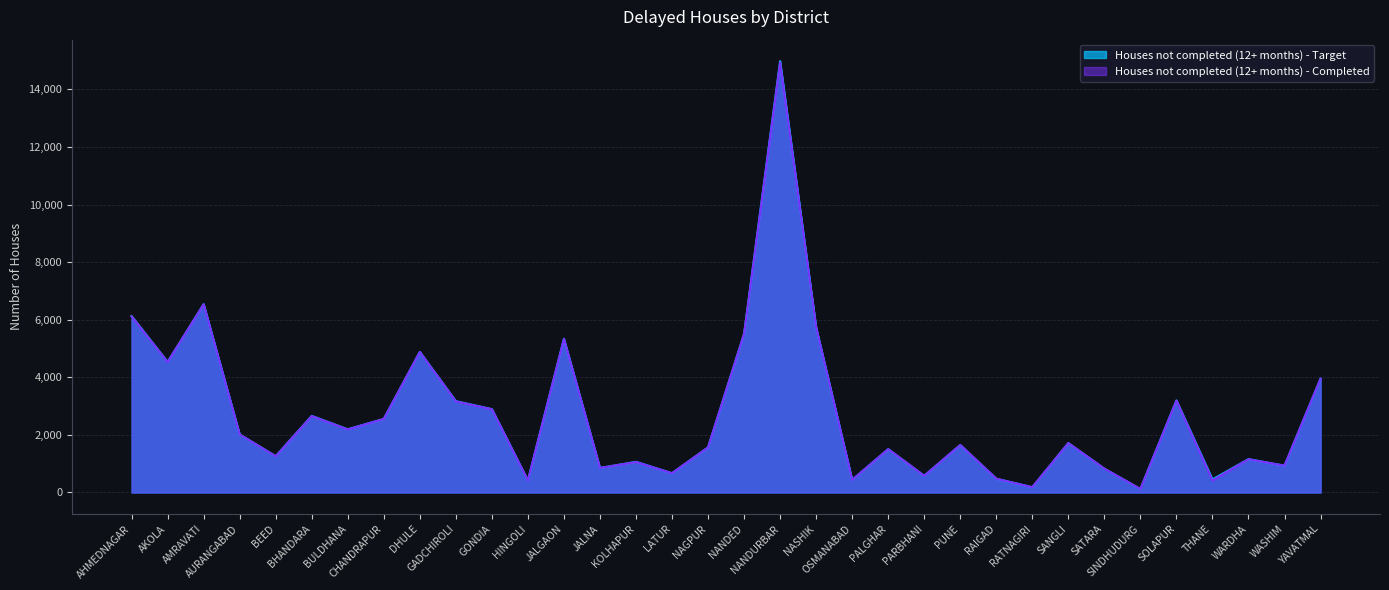

In Houses not completed (12+ months) - Completed, how many points are higher than both neighbors (excluding endpoints)?

11